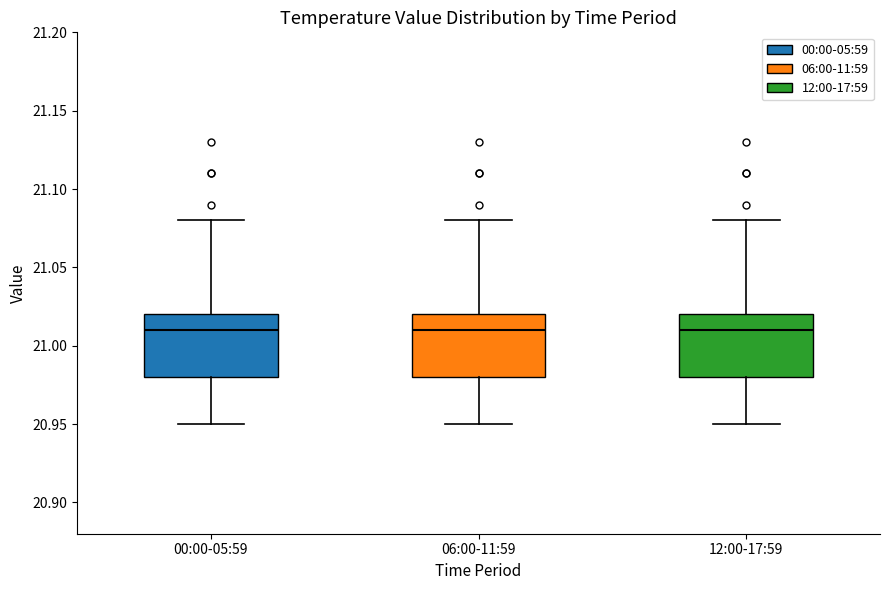

Reading left to right, transcribe this box plot: for each box, give where its median line is, the range the box spans, and where its two whiskers end, as read against the y-axis. The values are not printed on the chart, so give them approximately, as read against the axis.

00:00-05:59: median 21.01, box 20.98 to 21.02, whiskers 20.95 to 21.08
06:00-11:59: median 21.01, box 20.98 to 21.02, whiskers 20.95 to 21.08
12:00-17:59: median 21.01, box 20.98 to 21.02, whiskers 20.95 to 21.08